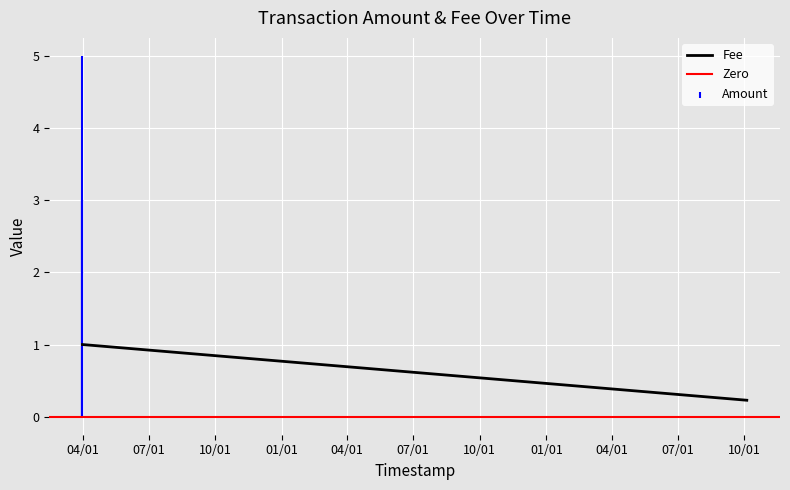

What is the sum of all Amount values?

11.0